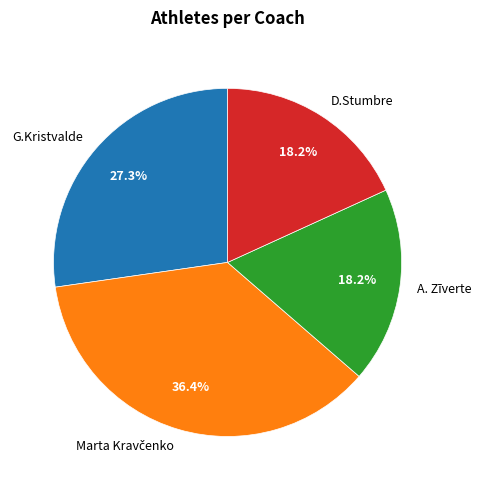

Is it true that D.Stumbre is 31% of the pie?

False